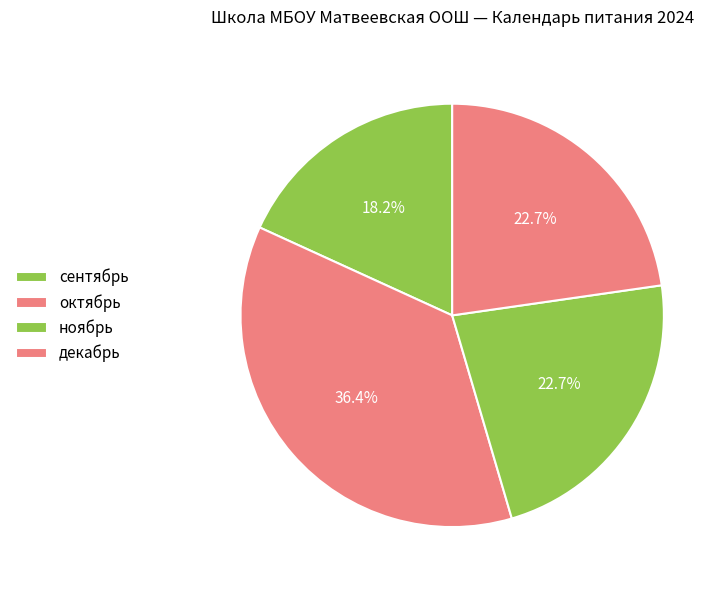

Count the number of slices in the pie.

4